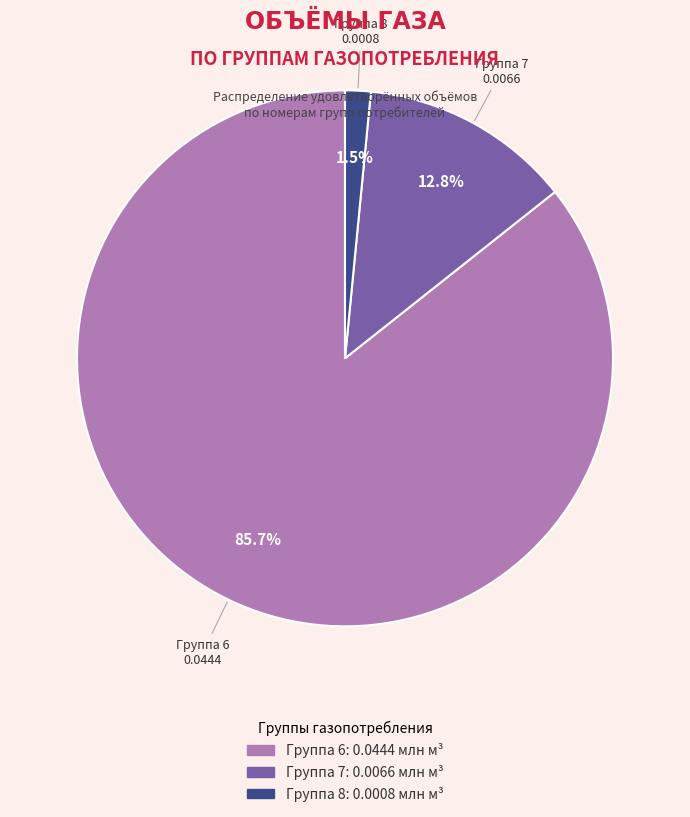

To the nearest percent, what is the difference between the largest and smallest slice percentages?

84%